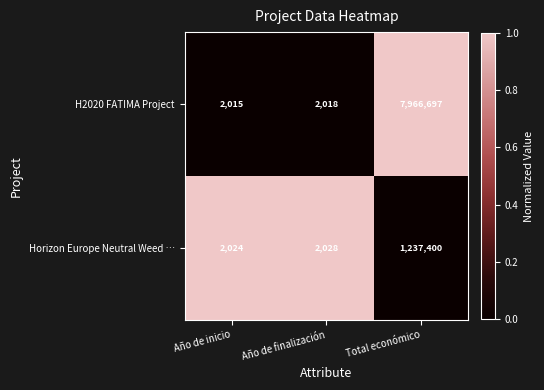

Read the Horizon Europe Neutral Weed … value at Total económico.

1237400